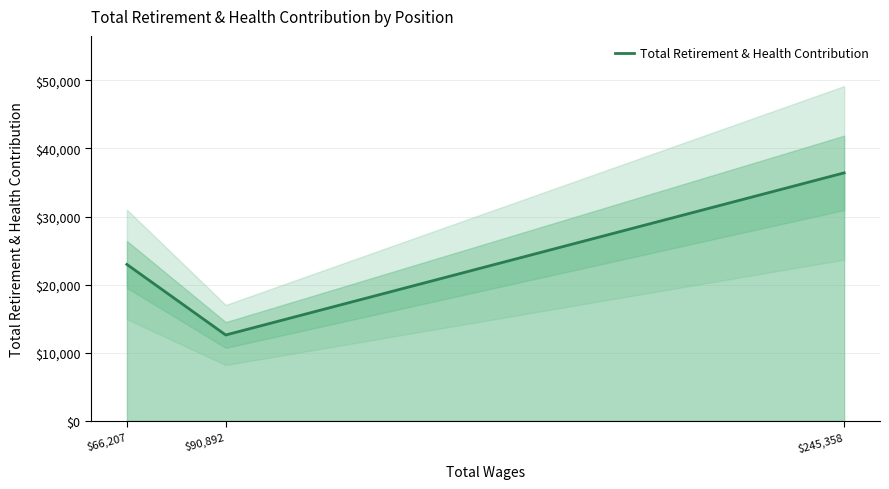

How many values are below 22968?

1